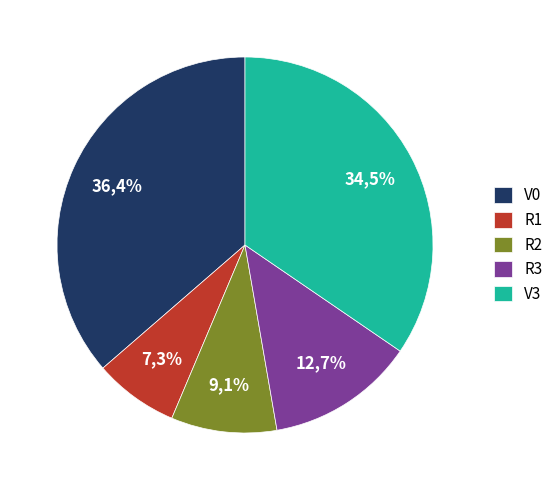

How many slices are in this pie chart?

5